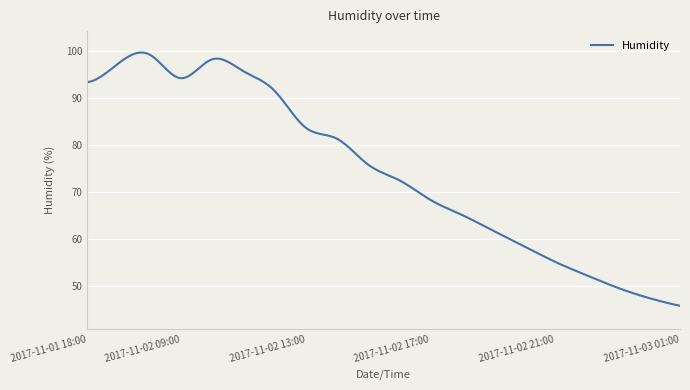

What is the maximum value shown in the chart?

99.6